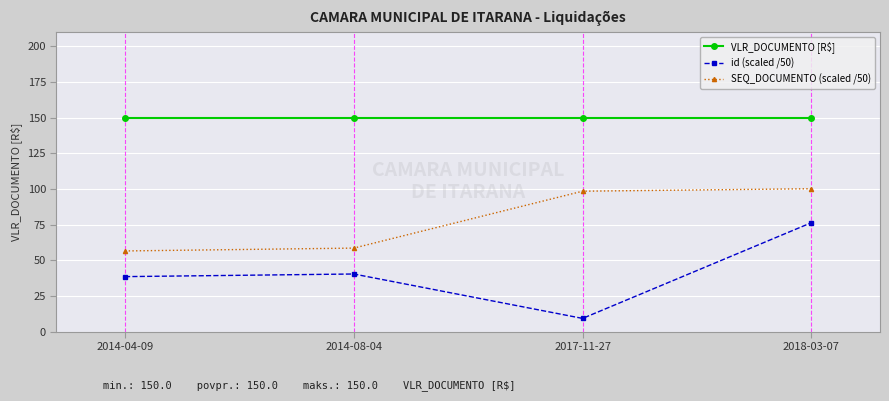

Read the SEQ_DOCUMENTO (scaled /50) value at 2014-04-09.

56.5